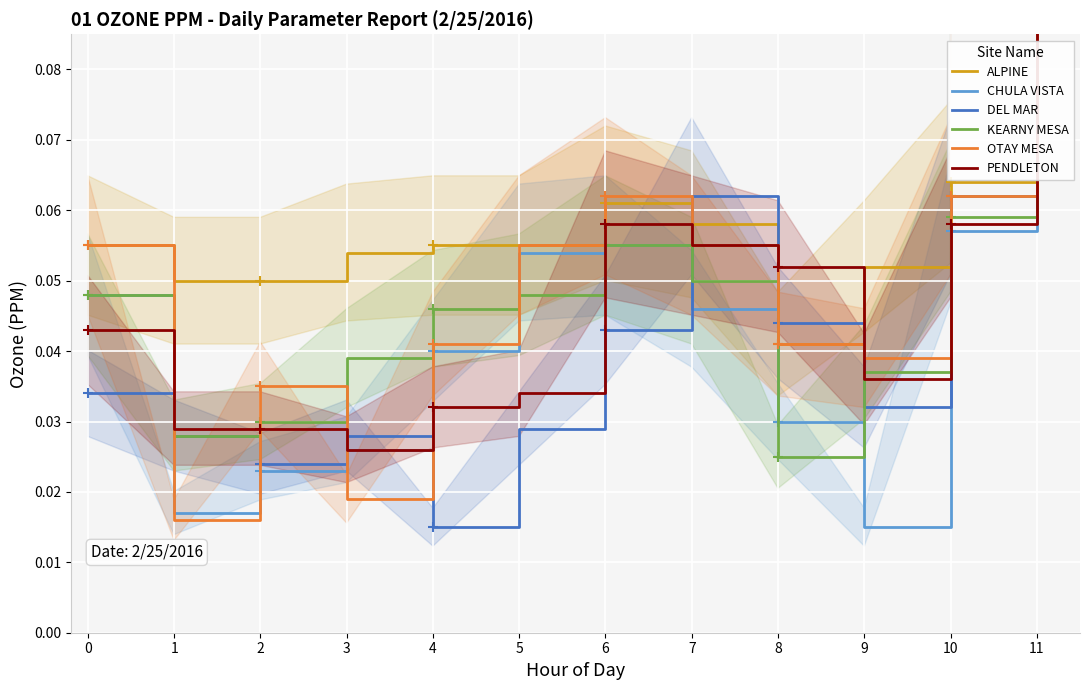

Which category has the highest value in the KEARNY MESA series?

11